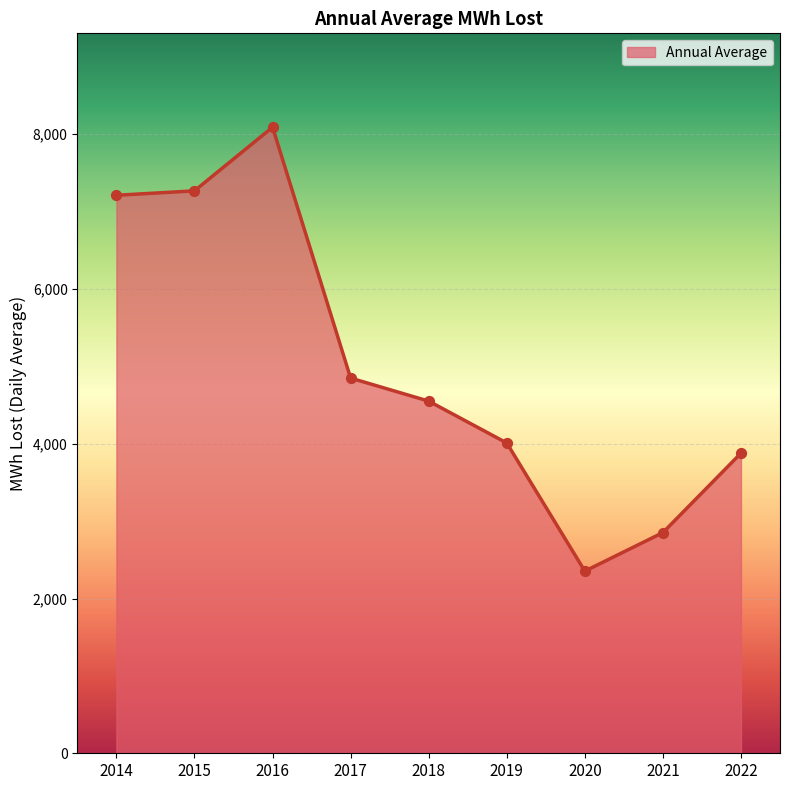

What is the ratio of the value at 2022 to the value at 2014?

0.5